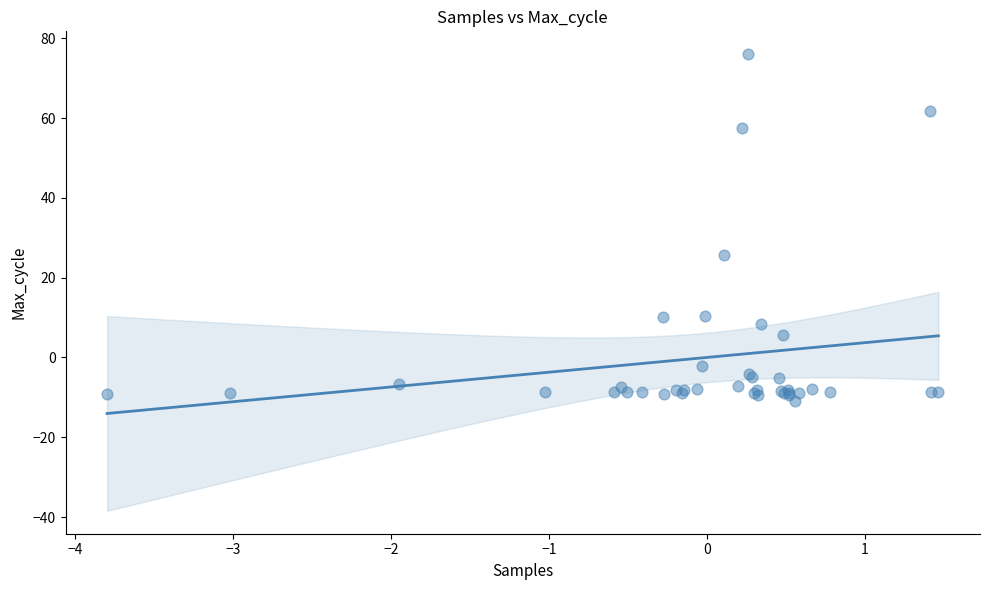

What Y value in the scatter plot is closest to 32?

25.7